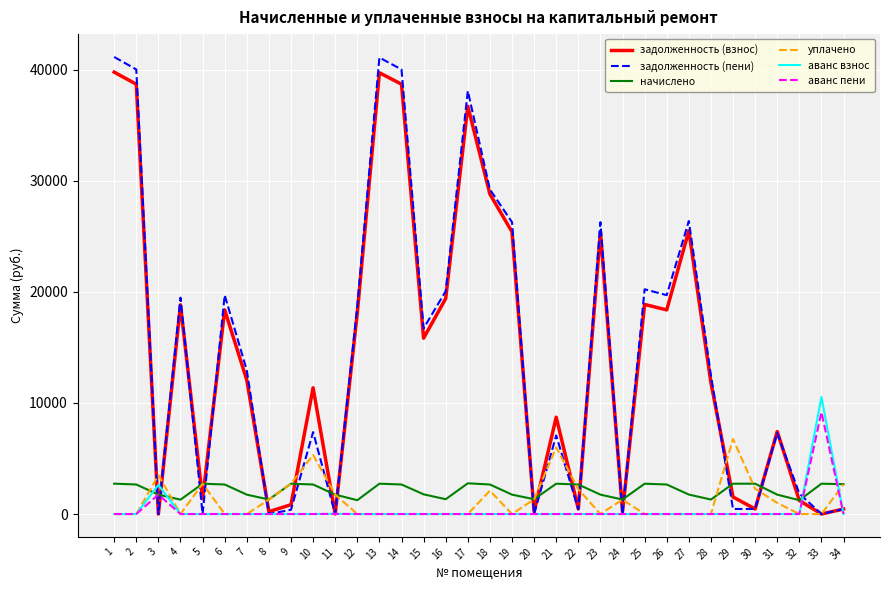

What is the sum of all задолженность (пени) values?

494112.4